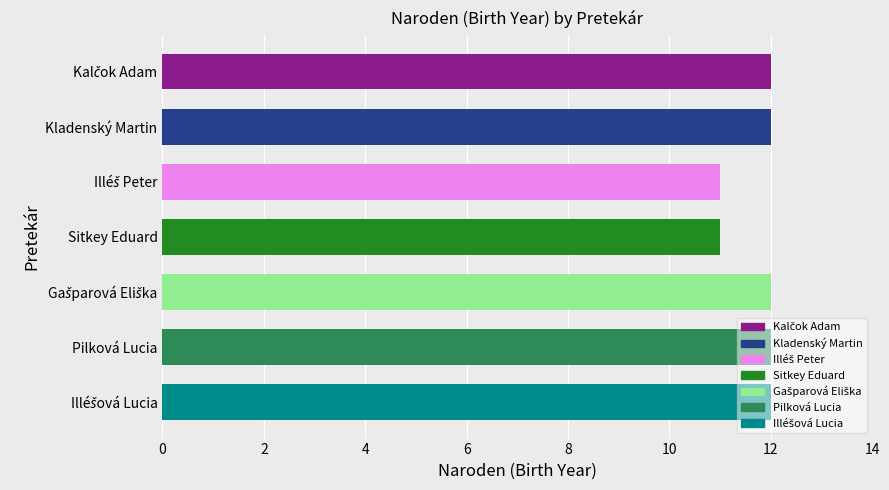

Are the bars horizontal?

Yes